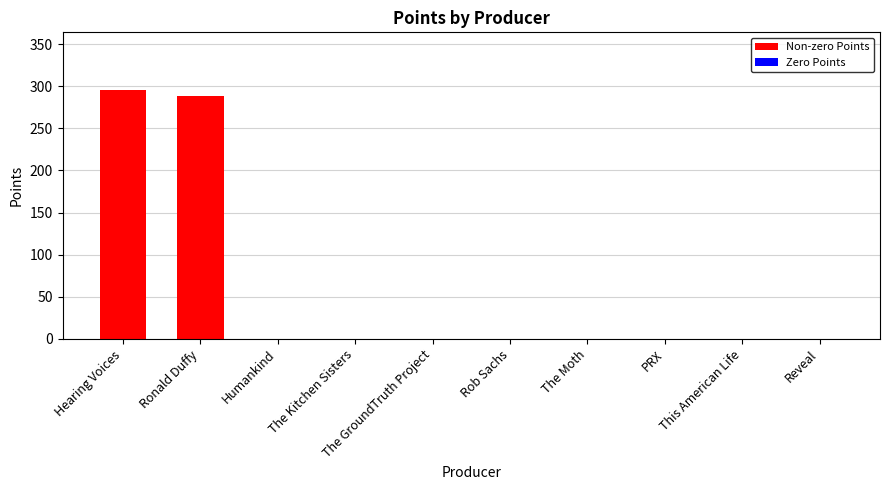

How many distinct data groups are displayed?

1